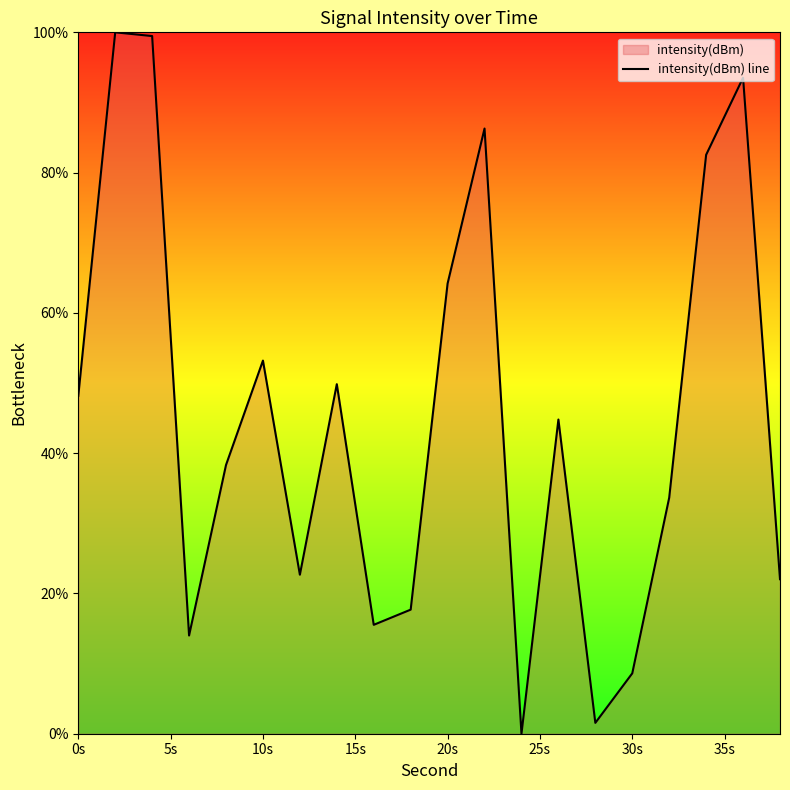

What is the maximum value shown in the chart?

100.0